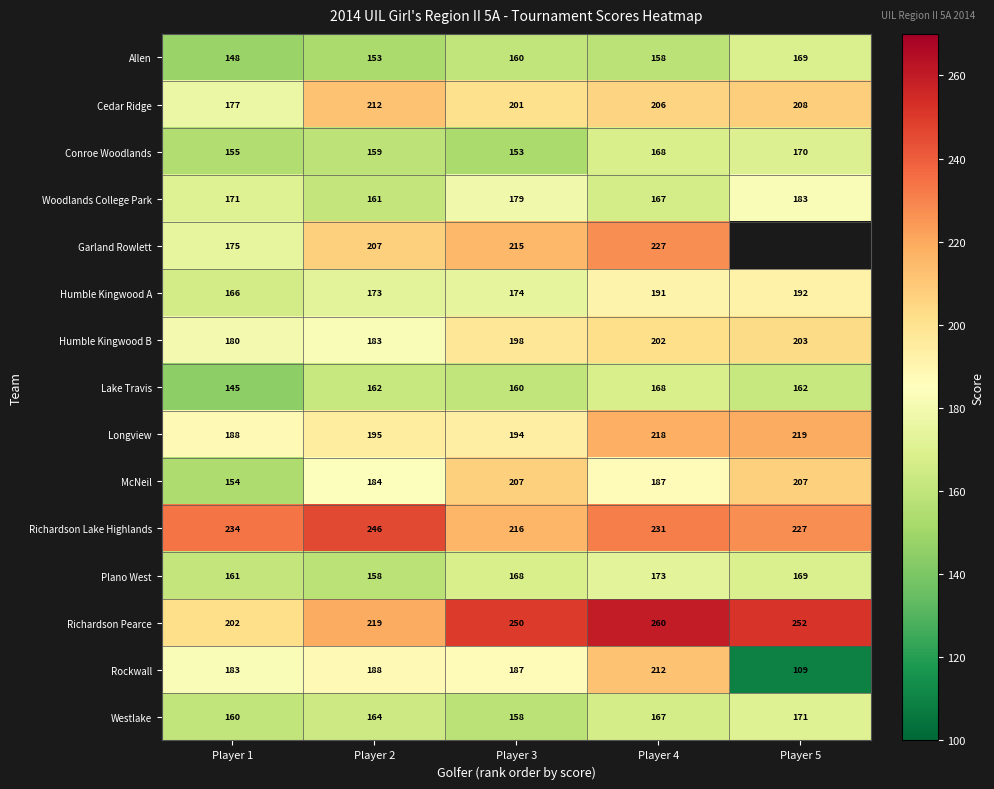

At how many categories does at least one series exceed 120?

5